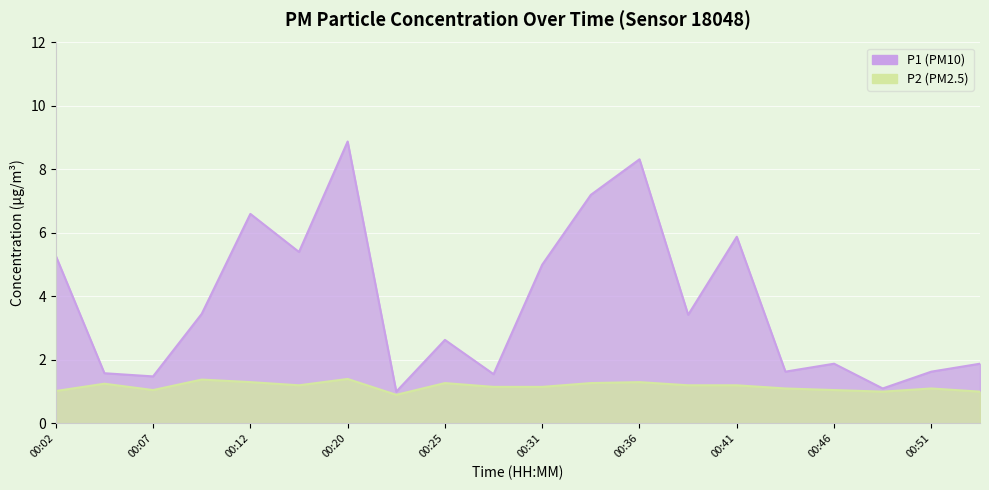

Count the number of data series in this chart.

2